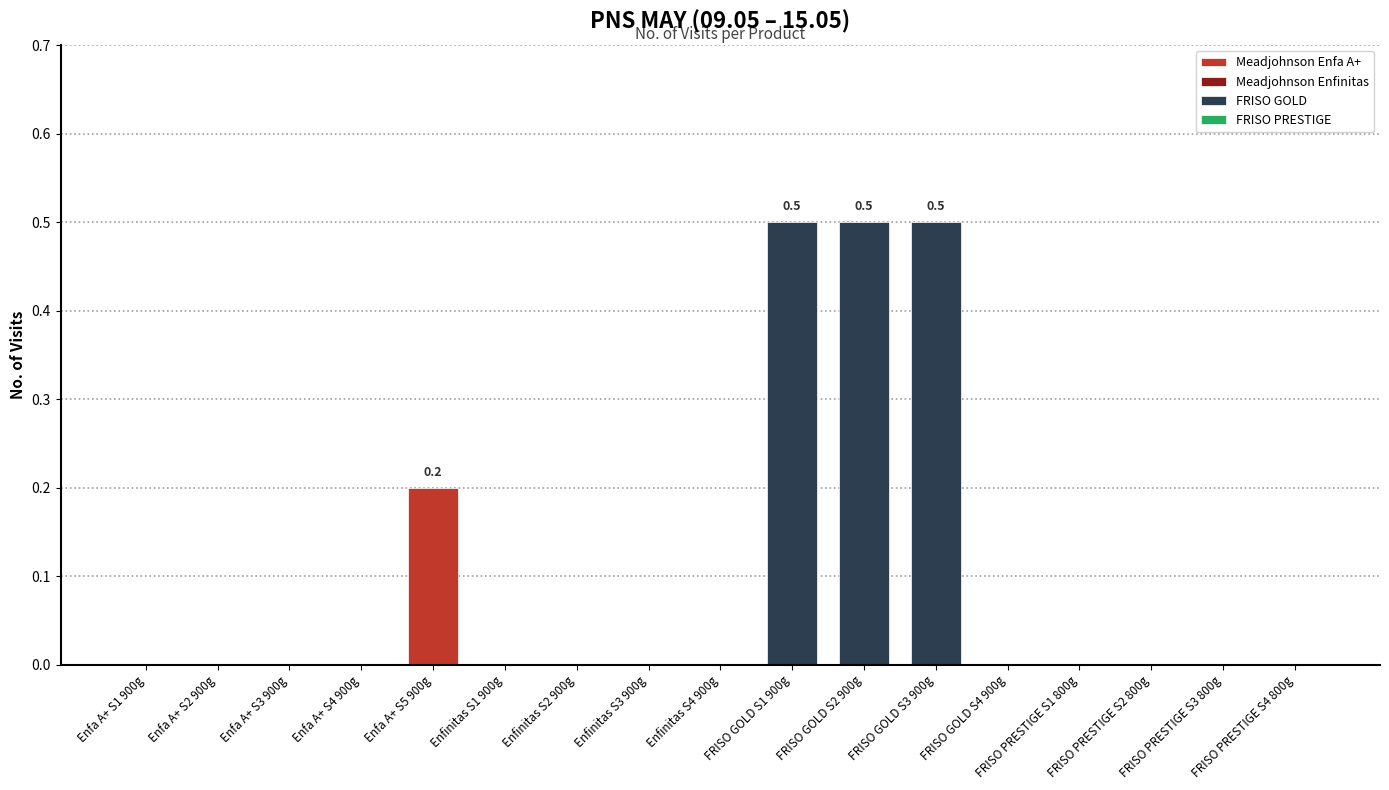

At which category does the chart reach its peak across all series?

FRISO GOLD S1 900g